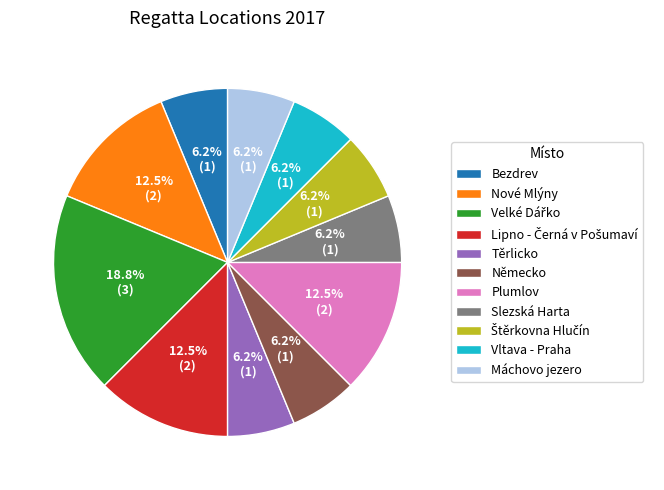

To the nearest percent, what is the difference between the Vltava - Praha and Plumlov slice percentages?

6%